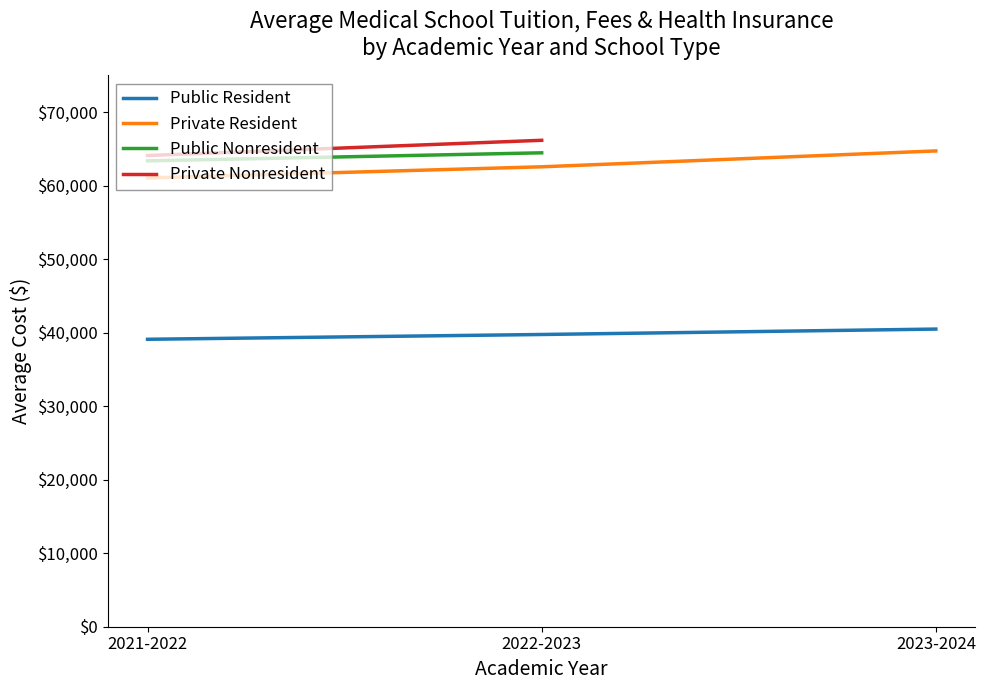

What is the highest value of the Private Resident series?

64729